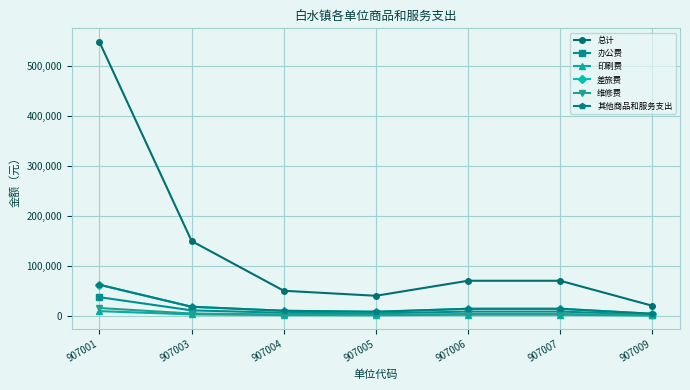

Reading left to right, list all the values displayed in this chart.

总计: 907001=547280	907003=149400	907004=50000	907005=40000	907006=70000	907007=70000	907009=20000
办公费: 907001=37200	907003=10800	907004=6000	907005=4800	907006=8400	907007=8400	907009=2400
印刷费: 907001=9300	907003=2700	907004=1500	907005=1200	907006=2100	907007=2100	907009=600
差旅费: 907001=62000	907003=18000	907004=10000	907005=8000	907006=14000	907007=14000	907009=4000
维修费: 907001=15500	907003=4500	907004=2500	907005=2000	907006=3500	907007=3500	907009=1000
其他商品和服务支出: 907001=62000	907003=18000	907004=10000	907005=8000	907006=14000	907007=14000	907009=4000